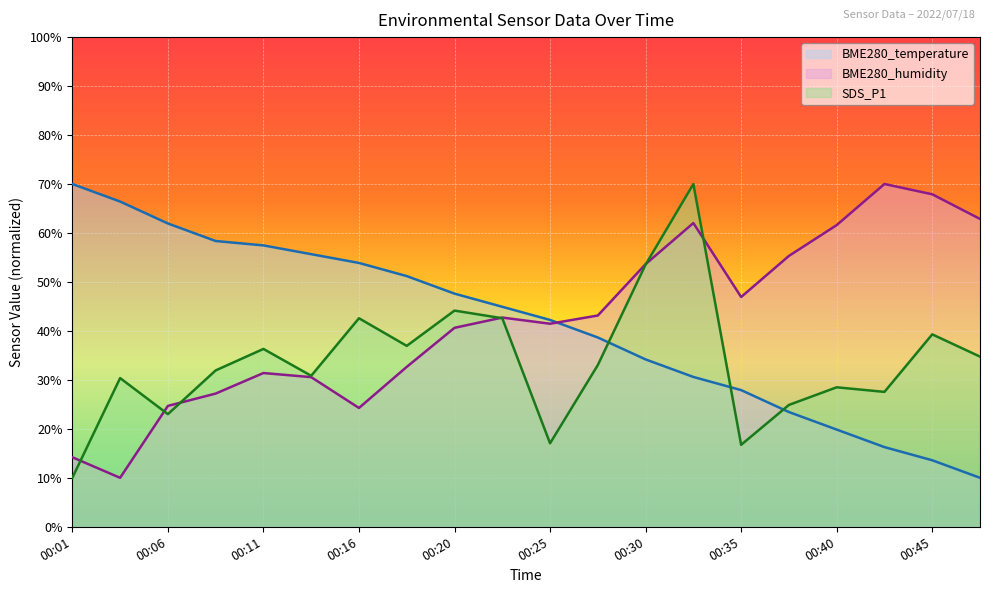

The SDS_P1 series shows 25.2 at 00:16. True or false?

False